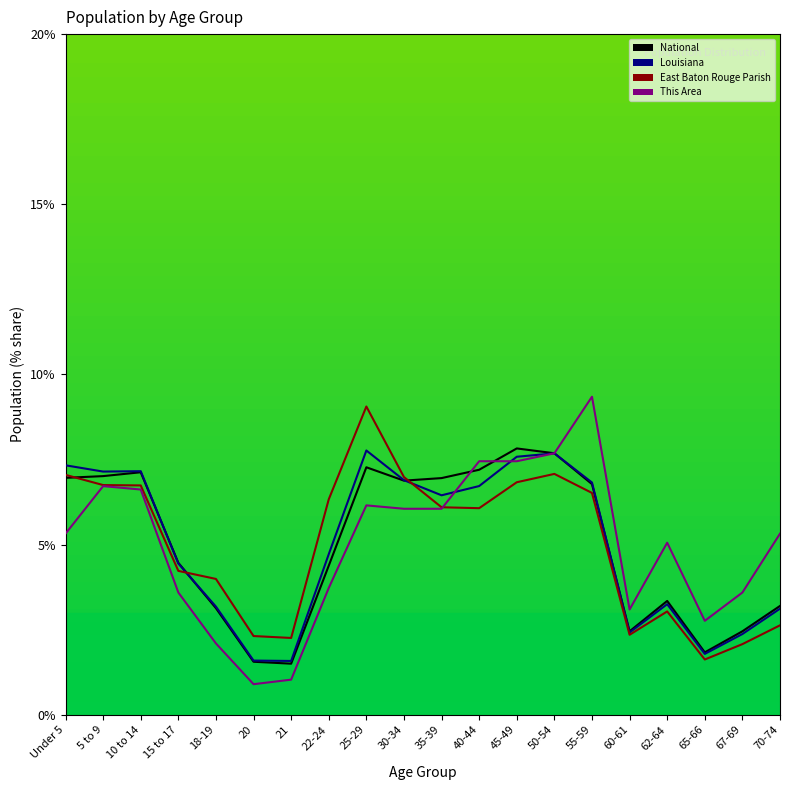

What position from the right is 67-69?

2